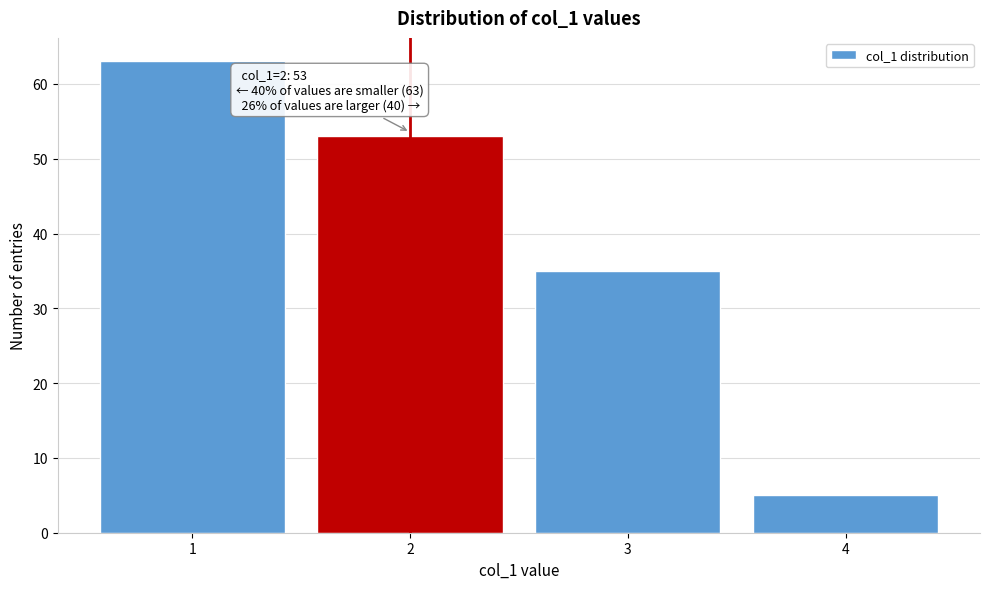

Which range on the x-axis has the tallest bar?

0.5 to 1.5